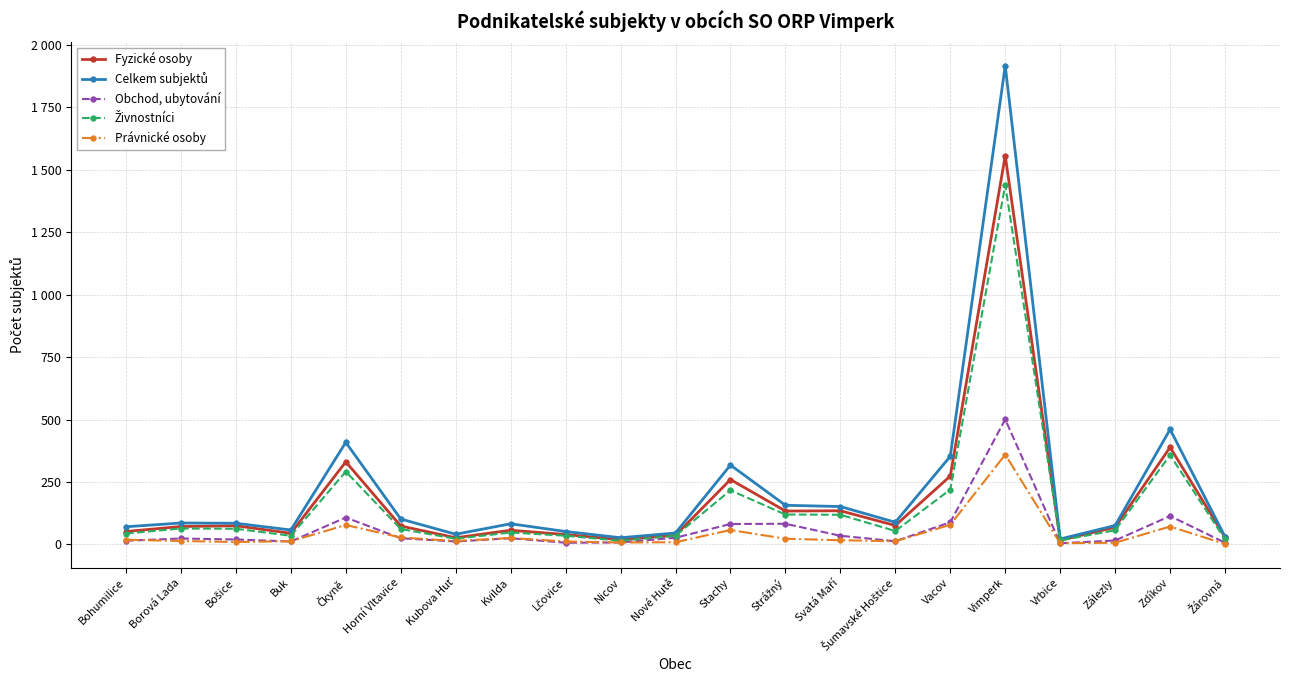

Which series has the largest range (max minus min)?

Celkem subjektů